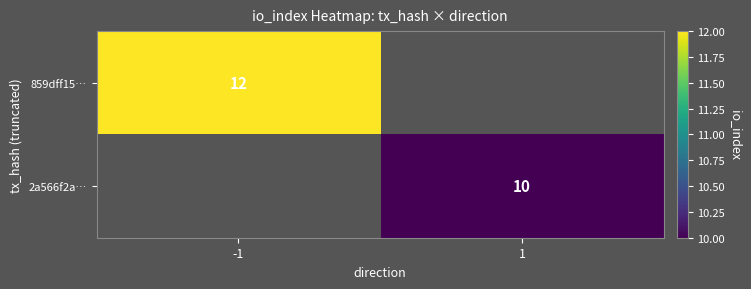

Count the number of data series in this chart.

2